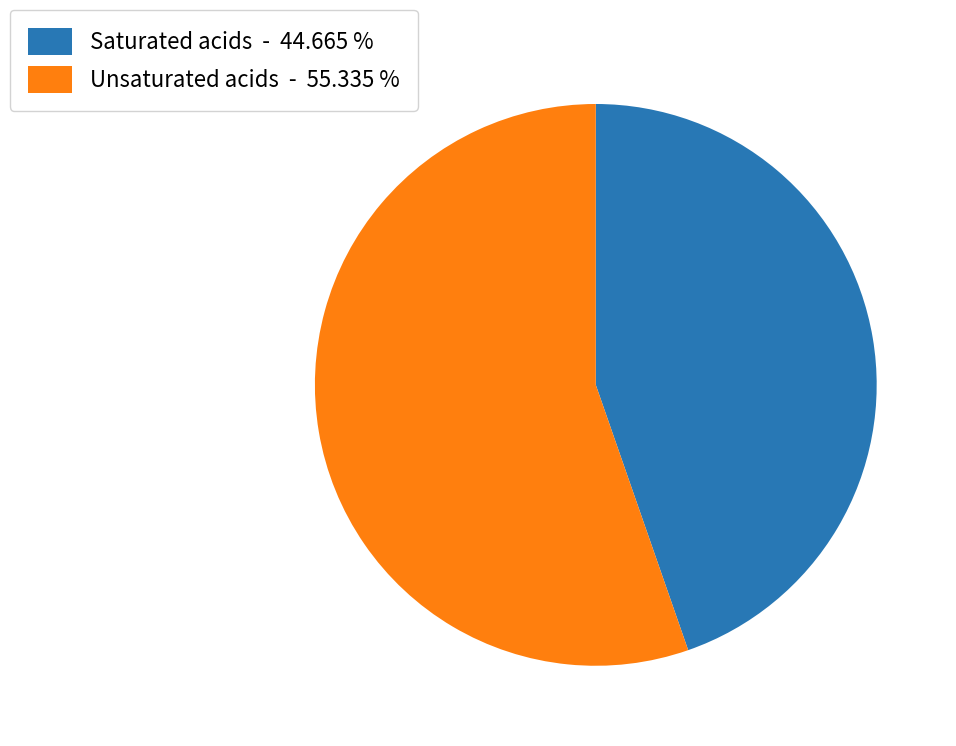

Count the number of slices in the pie.

2